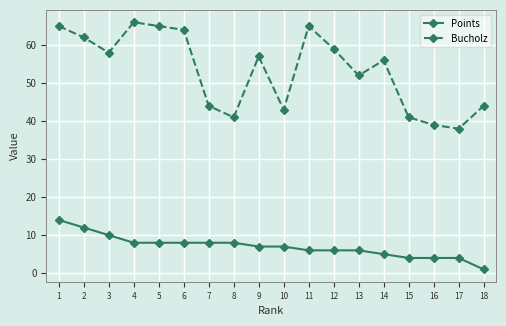

True or false: Points and Bucholz cross at least once.

False